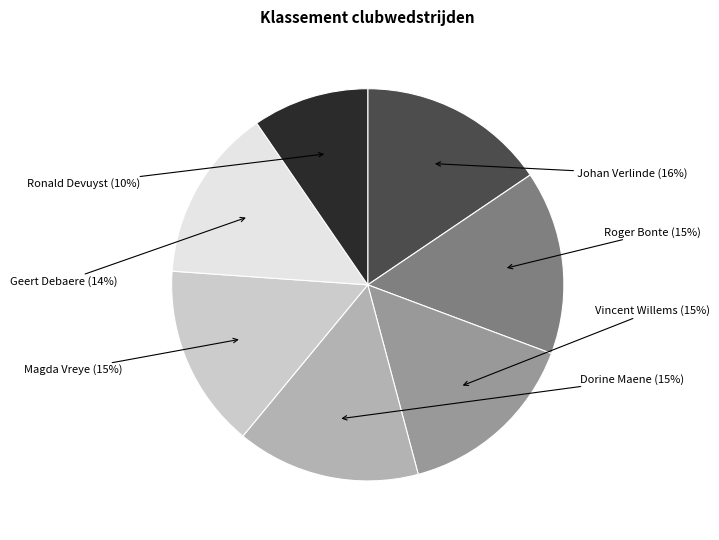

Which has a higher value, Geert Debaere or Dorine Maene?

Dorine Maene